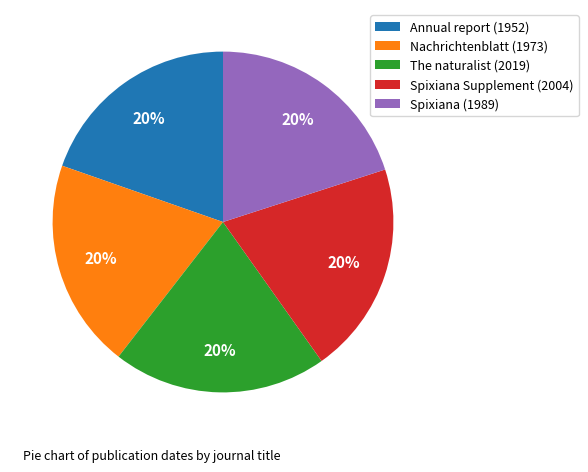

To the nearest percent, what portion does The naturalist (2019) represent?

20%